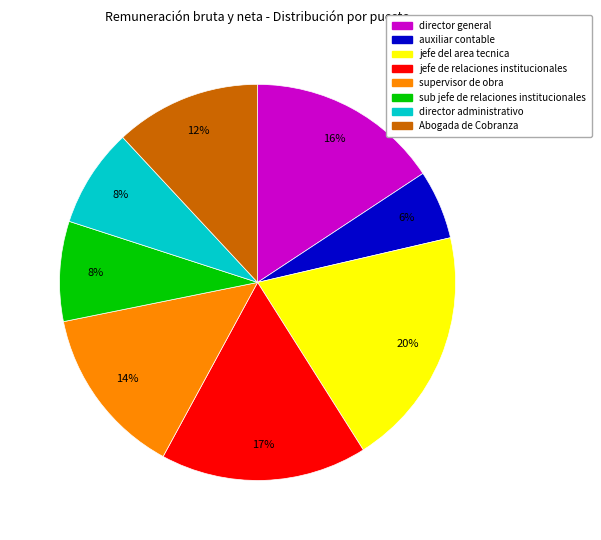

Which slice is the smallest?

auxiliar contable